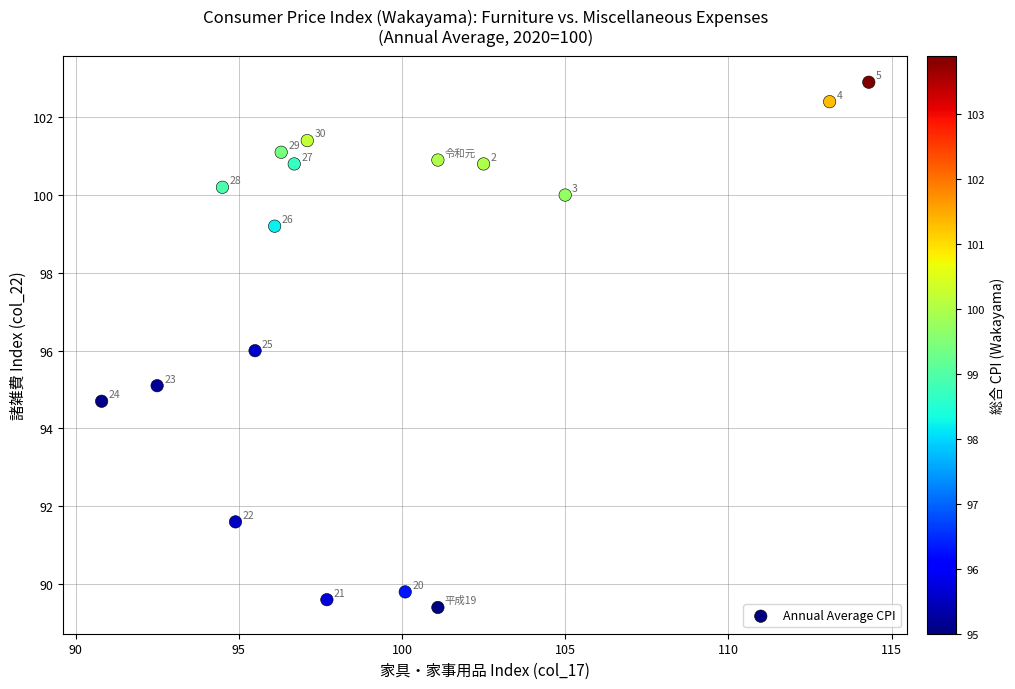

What is the range of X values (max minus min)?

23.5